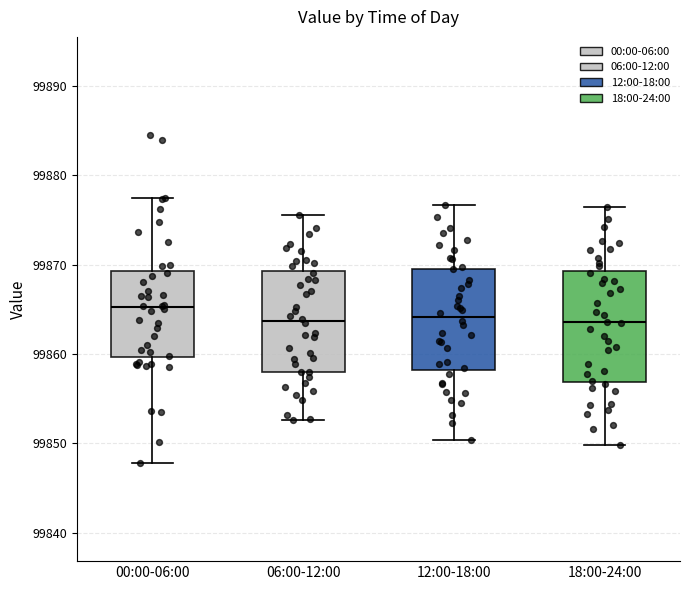

Reading left to right, read every box against the y-axis: the position of its median line, the range the box covers, and the ends of its whiskers. The values are not printed on the chart, so give them approximately, as read against the axis.

00:00-06:00: median 99865, box 99860 to 99869, whiskers 99848 to 99877
06:00-12:00: median 99864, box 99858 to 99869, whiskers 99853 to 99876
12:00-18:00: median 99864, box 99858 to 99870, whiskers 99850 to 99877
18:00-24:00: median 99864, box 99857 to 99869, whiskers 99850 to 99877